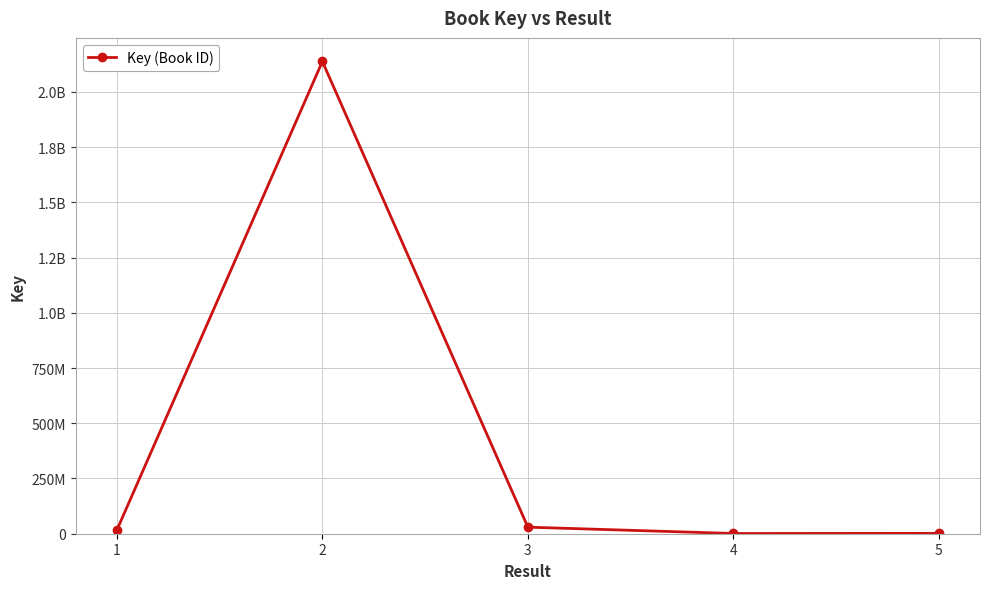

Does the chart have visible grid lines?

Yes